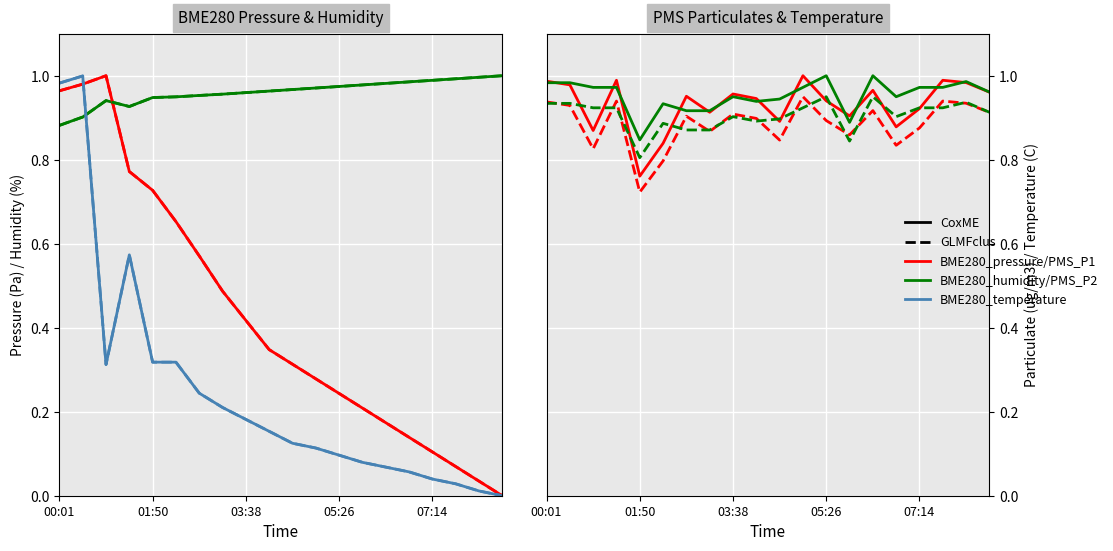

True or false: PMS_P2 has a value of 1.0 at 14.

True